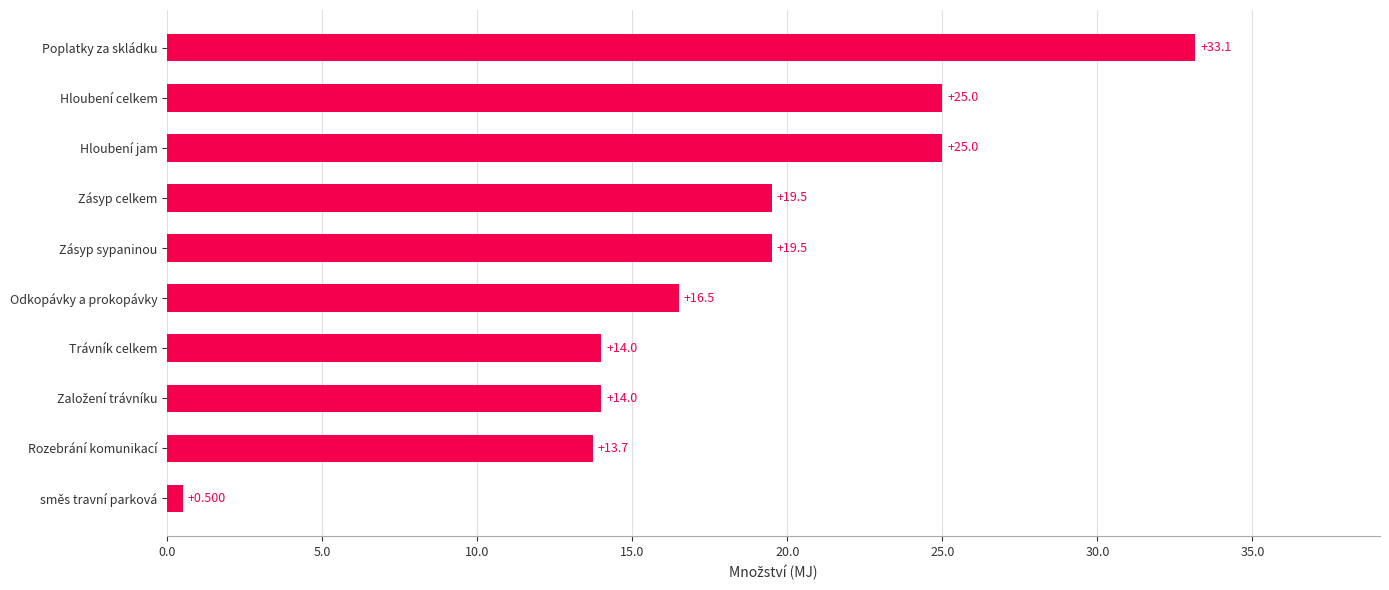

Where is the data nearest to the value 16?

Odkopávky a prokopávky